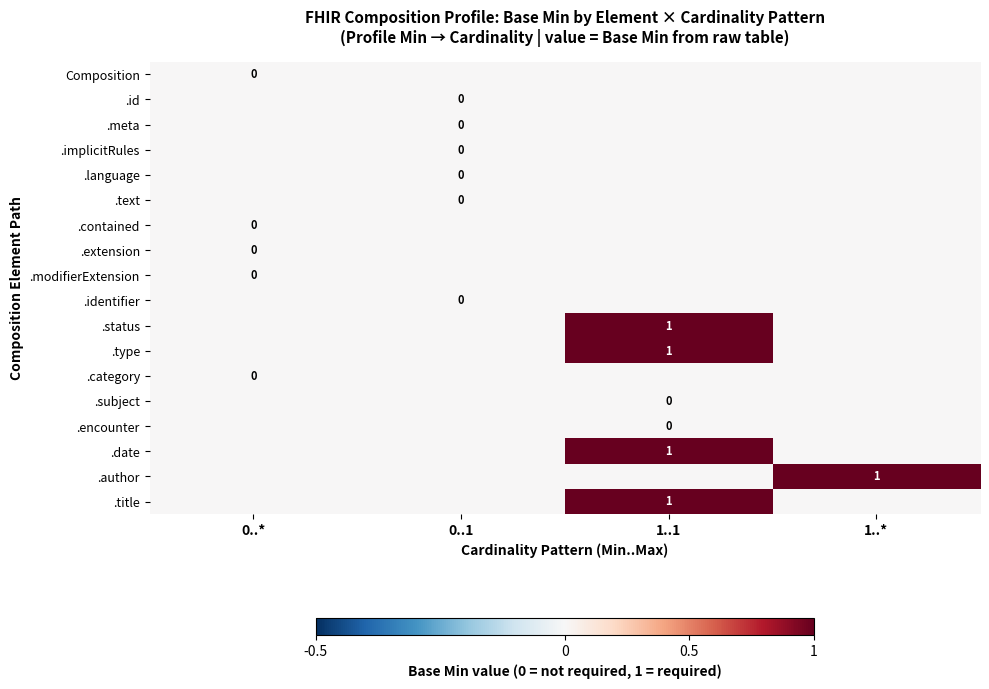

True or false: .encounter has a value of 0 at 1..*.

True